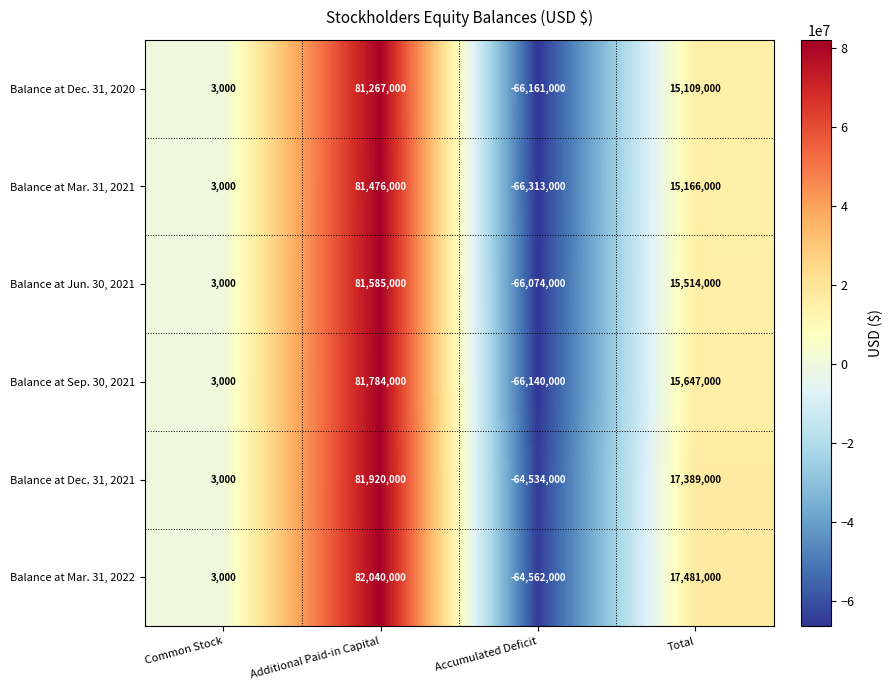

Reading left to right, what are all the values shown in this chart?

Balance at Dec. 31, 2020: Common Stock=3000	Additional Paid-in Capital=81267000	Accumulated Deficit=-66161000	Total=15109000
Balance at Mar. 31, 2021: Common Stock=3000	Additional Paid-in Capital=81476000	Accumulated Deficit=-66313000	Total=15166000
Balance at Jun. 30, 2021: Common Stock=3000	Additional Paid-in Capital=81585000	Accumulated Deficit=-66074000	Total=15514000
Balance at Sep. 30, 2021: Common Stock=3000	Additional Paid-in Capital=81784000	Accumulated Deficit=-66140000	Total=15647000
Balance at Dec. 31, 2021: Common Stock=3000	Additional Paid-in Capital=81920000	Accumulated Deficit=-64534000	Total=17389000
Balance at Mar. 31, 2022: Common Stock=3000	Additional Paid-in Capital=82040000	Accumulated Deficit=-64562000	Total=17481000